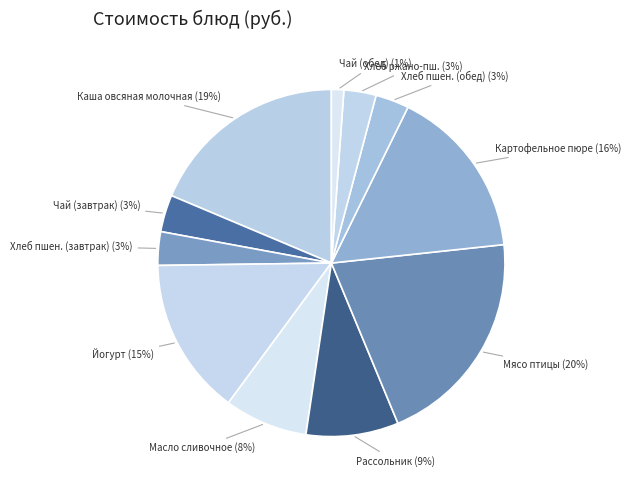

Which has a higher value, Хлеб ржано-пш. or Чай (обед)?

Хлеб ржано-пш.